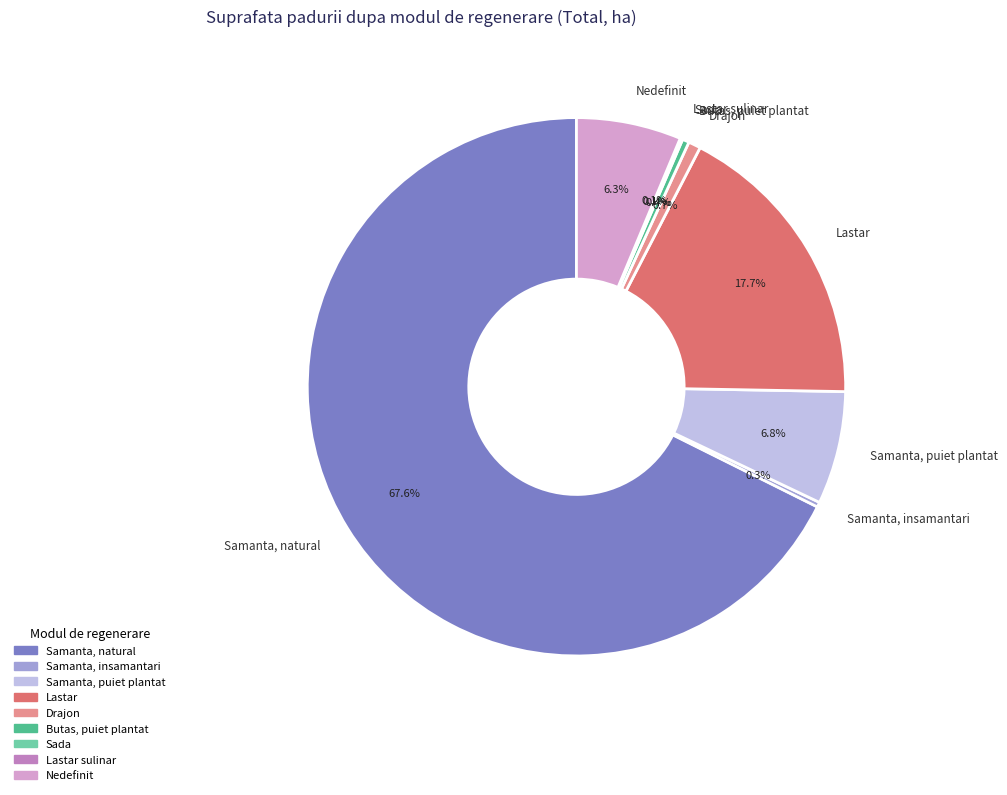

What is the total percentage of Samanta, puiet plantat and Butas, puiet plantat?

7.2%